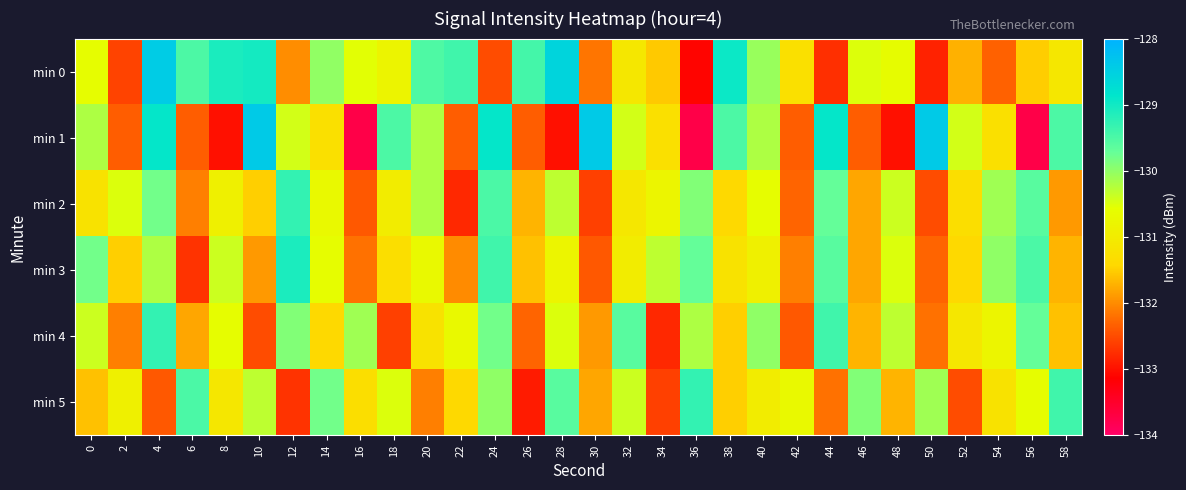

Which series has the largest range (max minus min)?

min 1